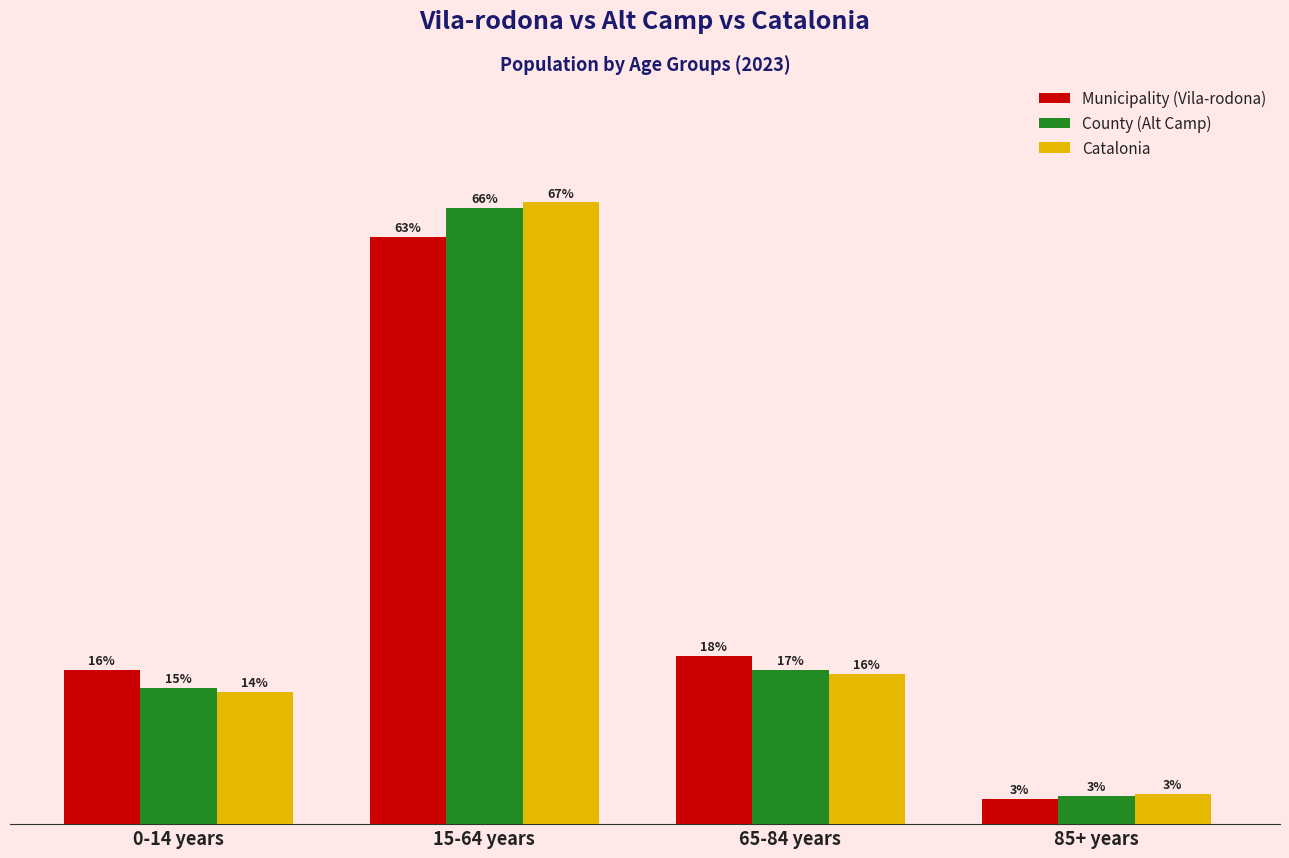

Rank the categories by Catalonia value from lowest to highest.

85+ years, 0-14 years, 65-84 years, 15-64 years